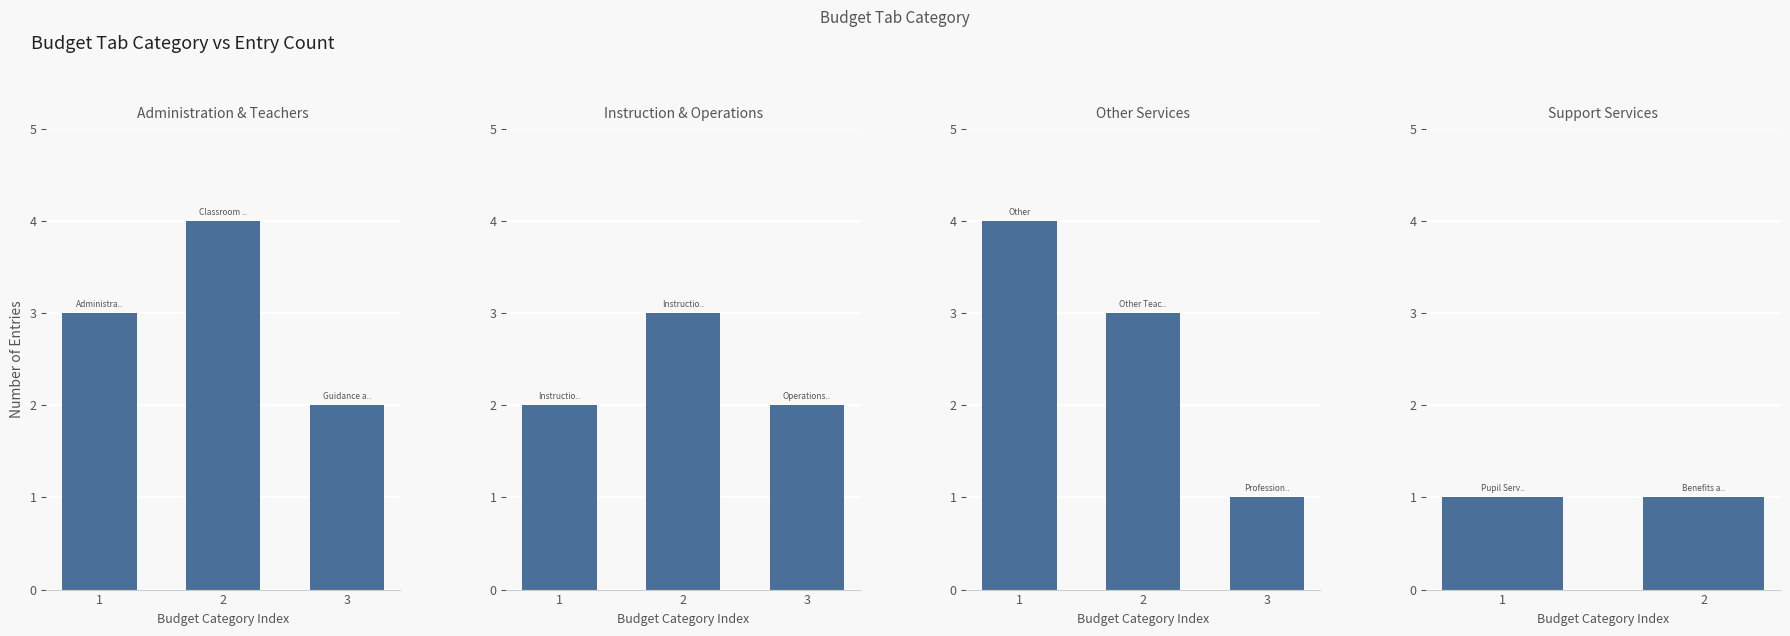

Is it true that the value at Other is 6?

False